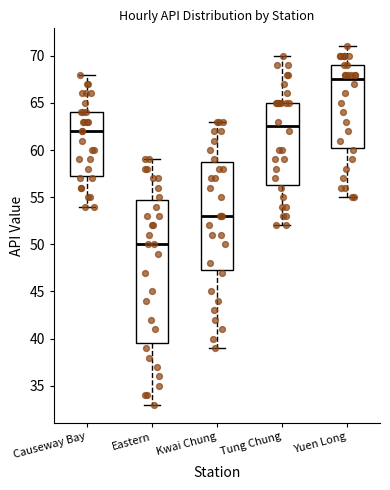

Reading left to right, read every box against the y-axis: the position of its median line, the range the box covers, and the ends of its whiskers. The values are not printed on the chart, so give them approximately, as read against the axis.

Causeway Bay: median 62.0, box 57.5 to 64.0, whiskers 54.0 to 68.0
Eastern: median 50.0, box 39.5 to 55.0, whiskers 33.0 to 59.0
Kwai Chung: median 53.0, box 47.5 to 59.0, whiskers 39.0 to 63.0
Tung Chung: median 62.5, box 56.5 to 65.0, whiskers 52.0 to 70.0
Yuen Long: median 67.5, box 60.5 to 69.0, whiskers 55.0 to 71.0